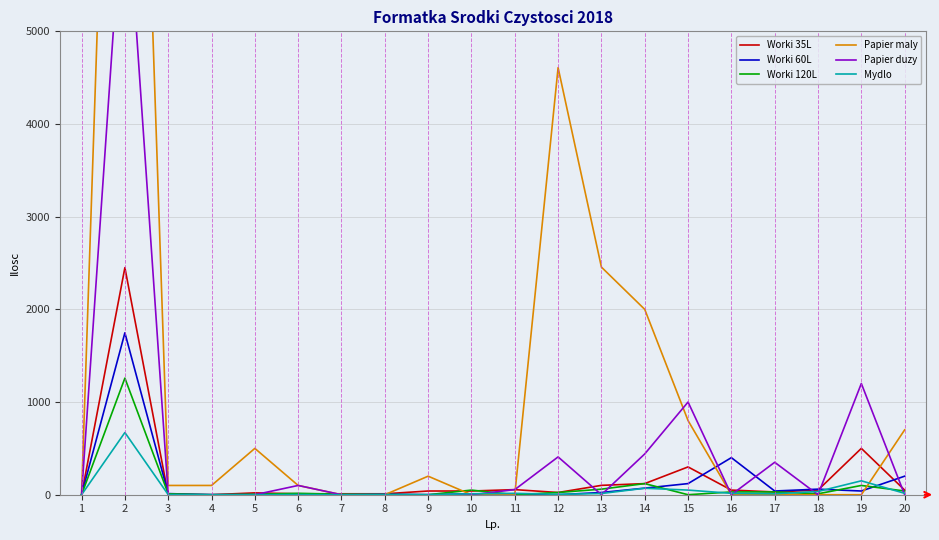

Rank the series by their maximum value, from lowest to highest.

Mydlo, Worki 120L, Worki 60L, Worki 35L, Papier duzy, Papier maly